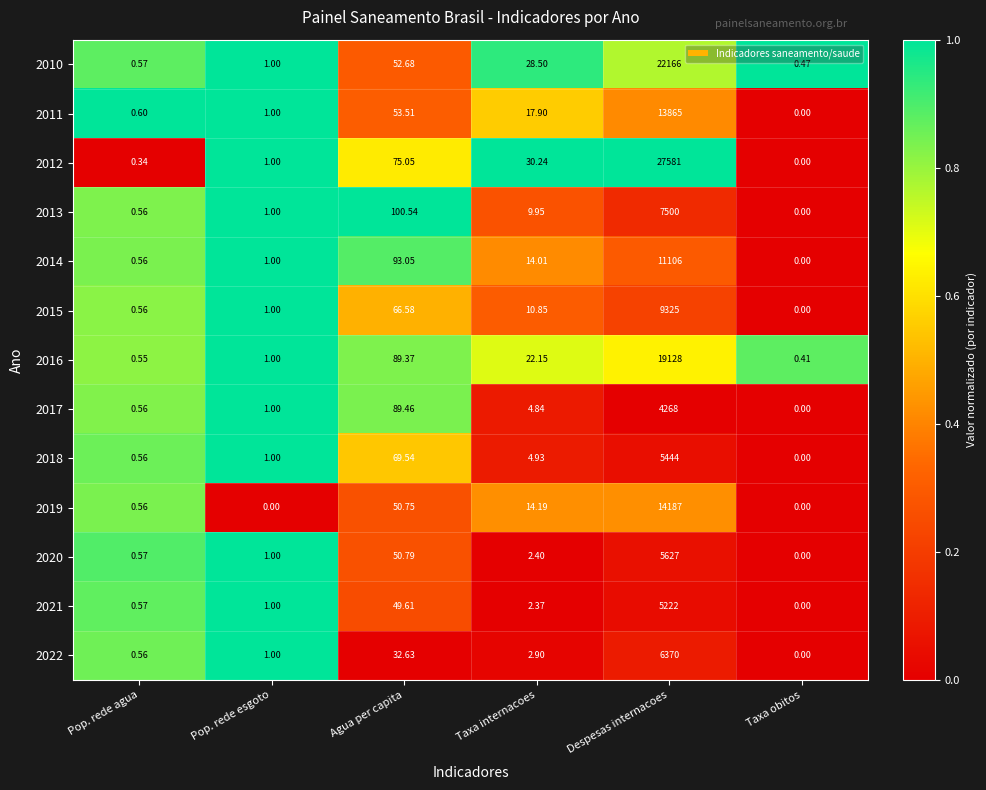

How many values in the 2011 series exceed 17?

3